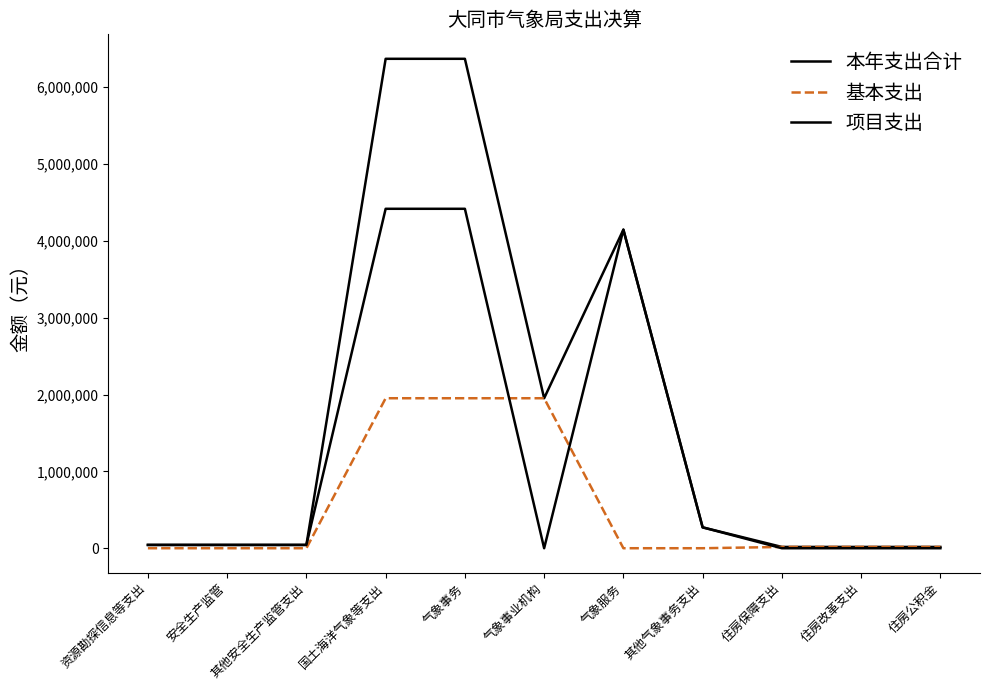

How many lines are shown in the chart?

3